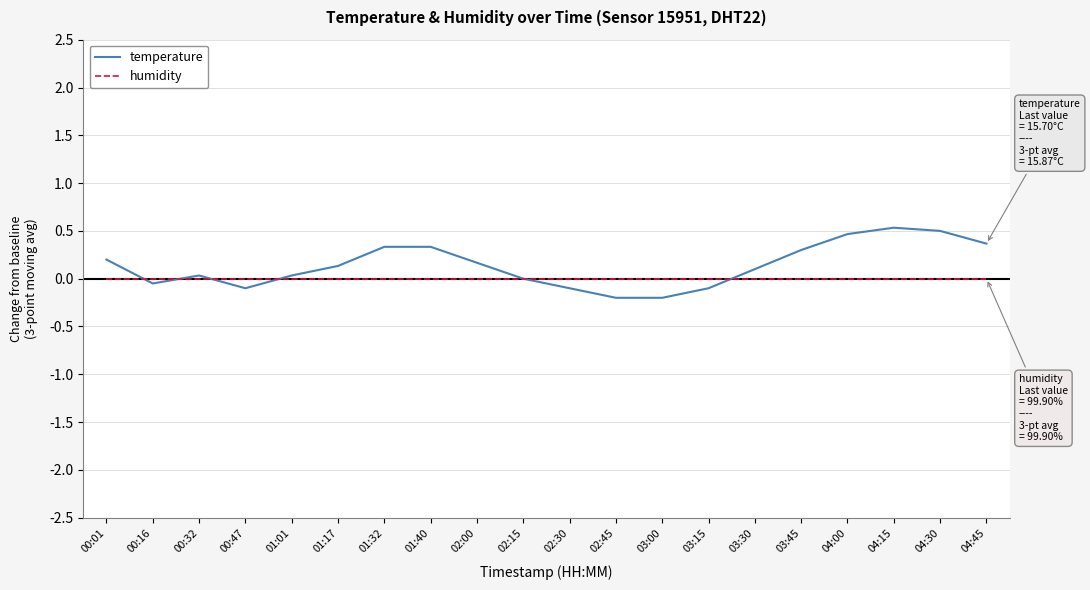

True or false: humidity has a value of 0.0 at 02:45.

True